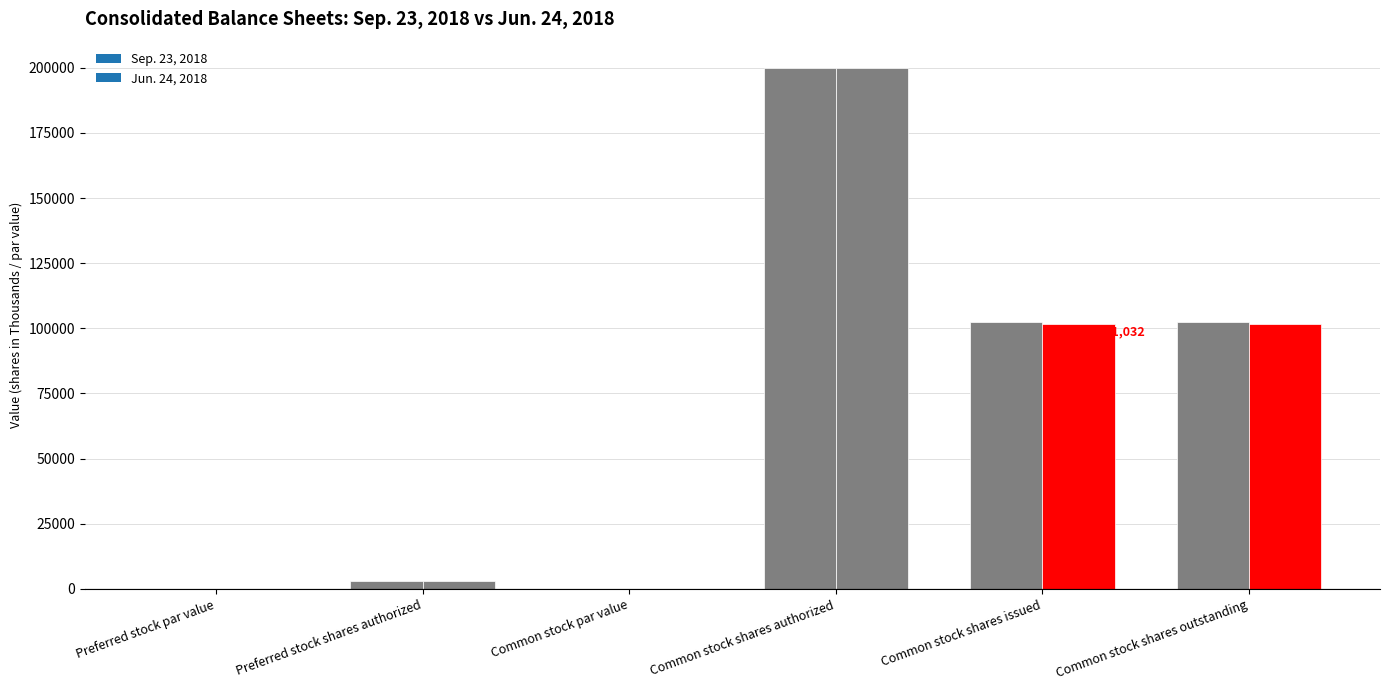

What is the maximum value for Jun. 24, 2018?

200000.0